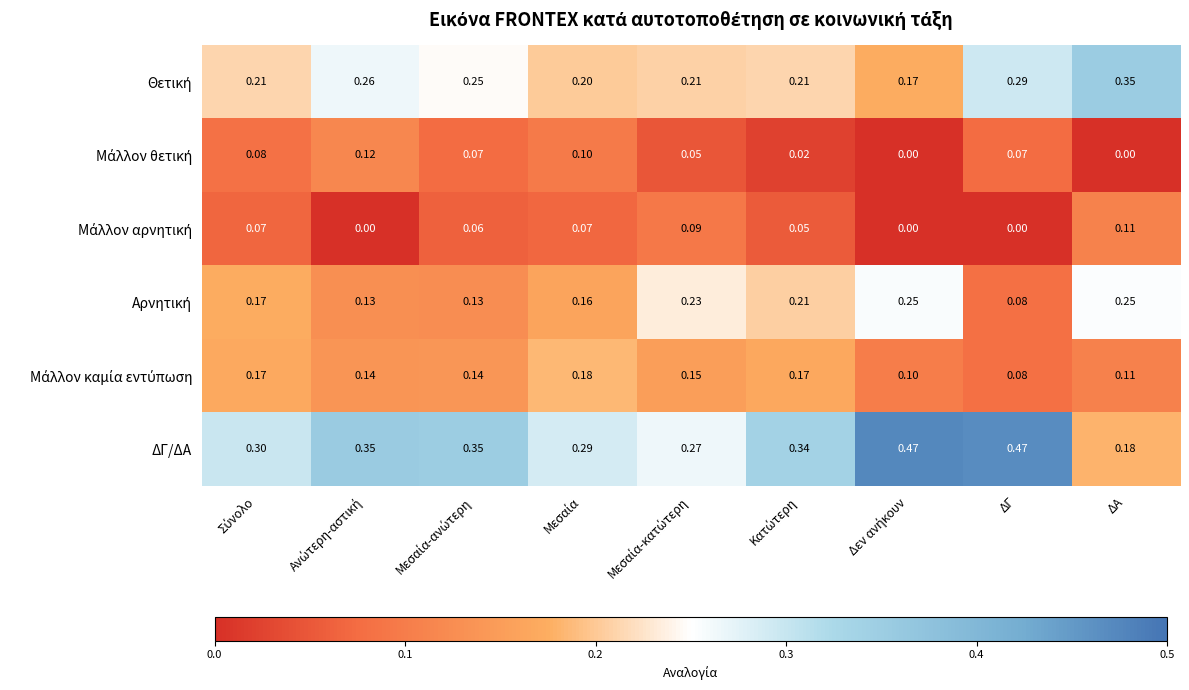

Which series has the widest spread of values?

ΔΓ/ΔΑ